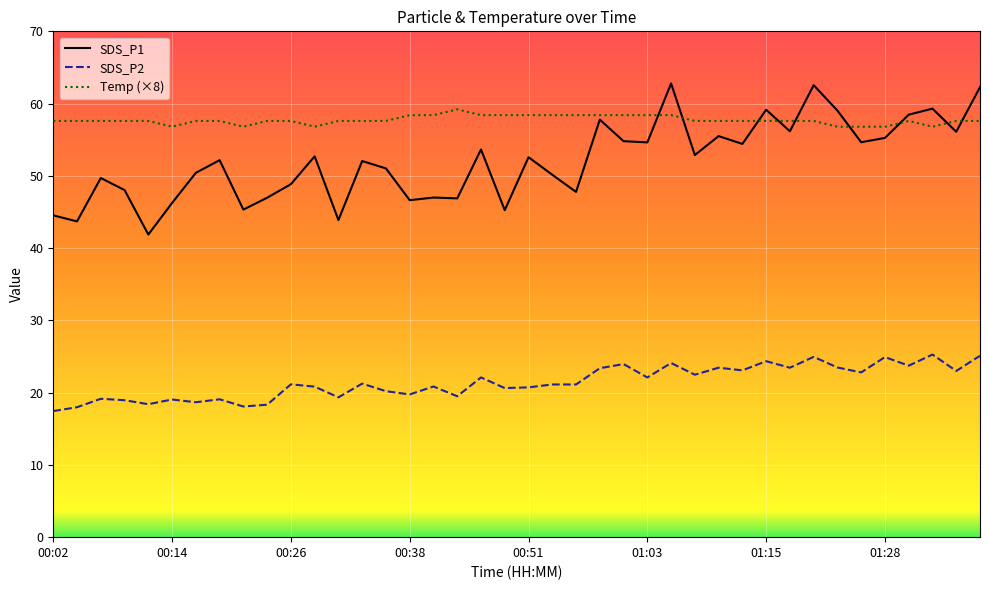

Which series has the largest total across all categories?

Temp (×8)